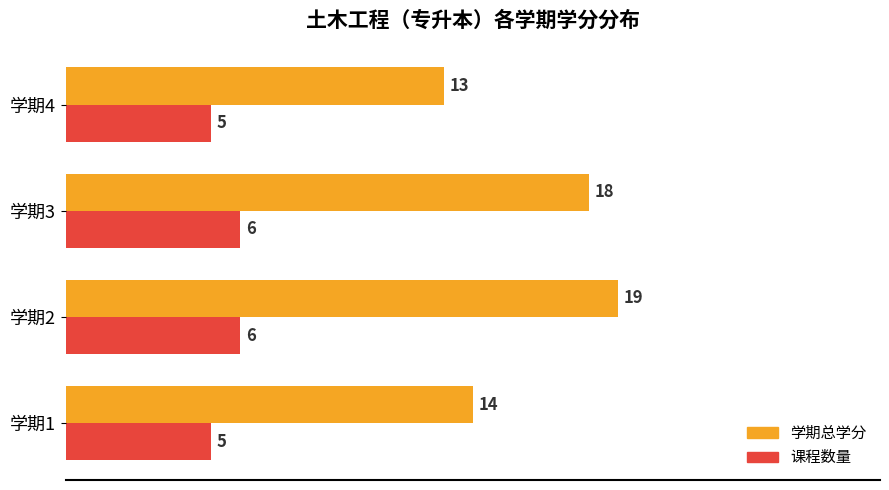

What is the average value of the 学期总学分 series?

16